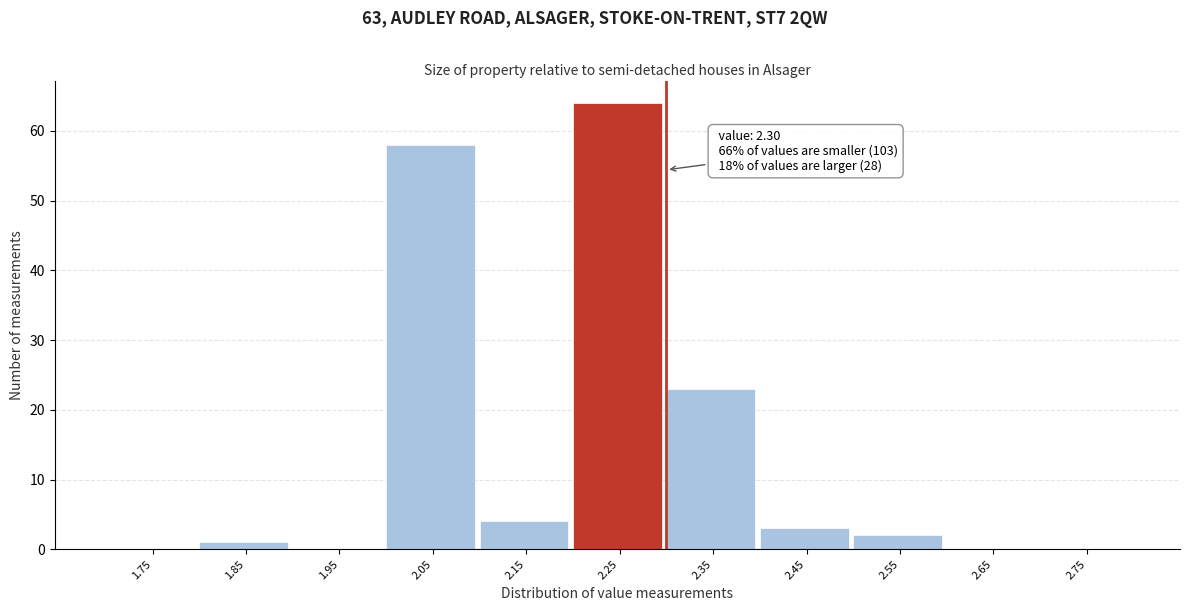

Over which range of the x-axis is the bar tallest?

2.2 to 2.3